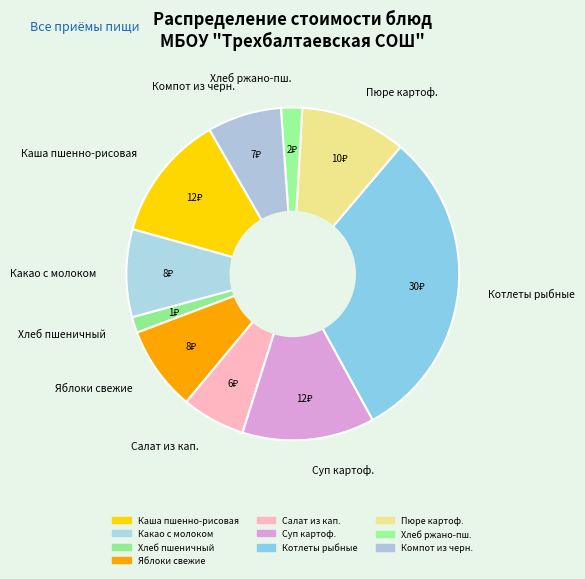

Do Пюре картоф. and Каша пшенно-рисовая together represent more than half of the pie?

No